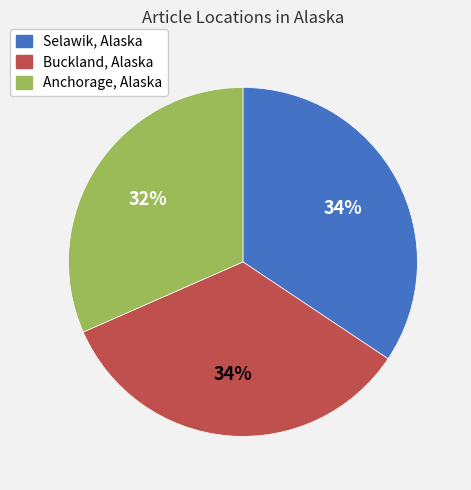

What is the smallest slice in the pie chart?

Anchorage, Alaska